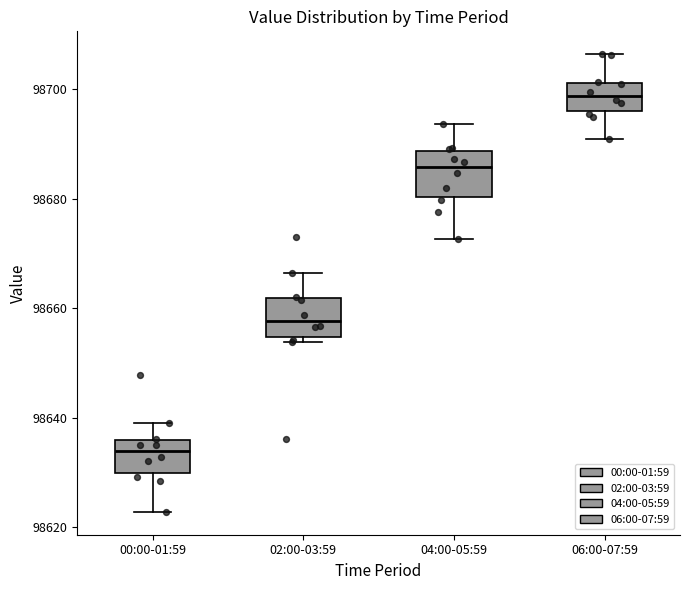

Reading left to right, read every box against the y-axis: the position of its median line, the range the box covers, and the ends of its whiskers. The values are not printed on the chart, so give them approximately, as read against the axis.

00:00-01:59: median 98634, box 98630 to 98636, whiskers 98622 to 98640
02:00-03:59: median 98658, box 98654 to 98662, whiskers 98654 (just below the box's lower edge) to 98666
04:00-05:59: median 98686, box 98680 to 98688, whiskers 98672 to 98694
06:00-07:59: median 98698, box 98696 to 98702, whiskers 98692 to 98706